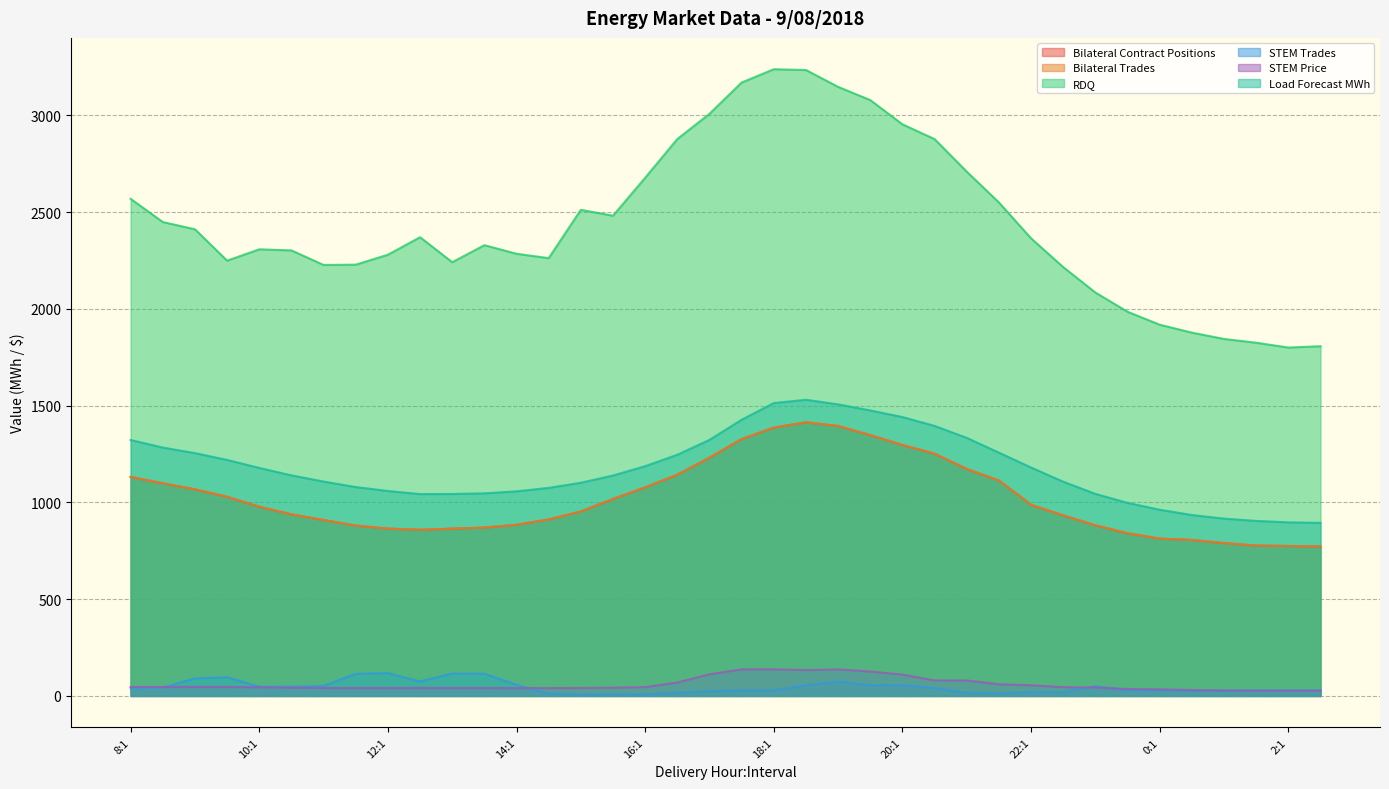

True or false: STEM Trades has a value of 40.0 at 8:1.

True